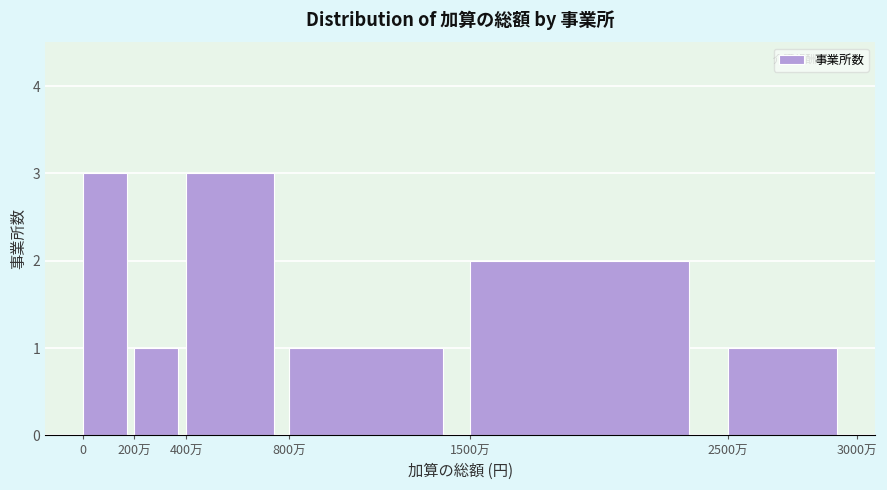

Reading right to left, list all the values displayed in this chart.

2500万=1	1500万=2	800万=1	400万=3	200万=1	0=3